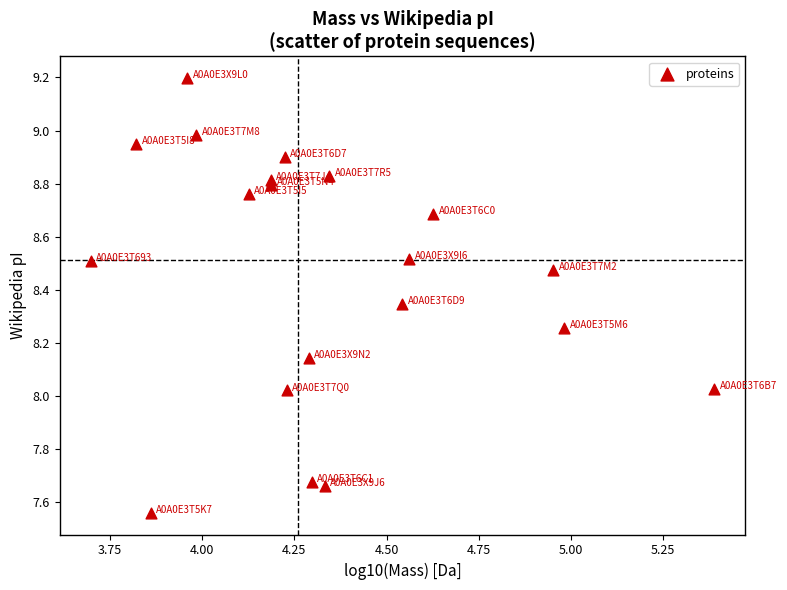

What is the range of Y values (max minus min)?

1.6